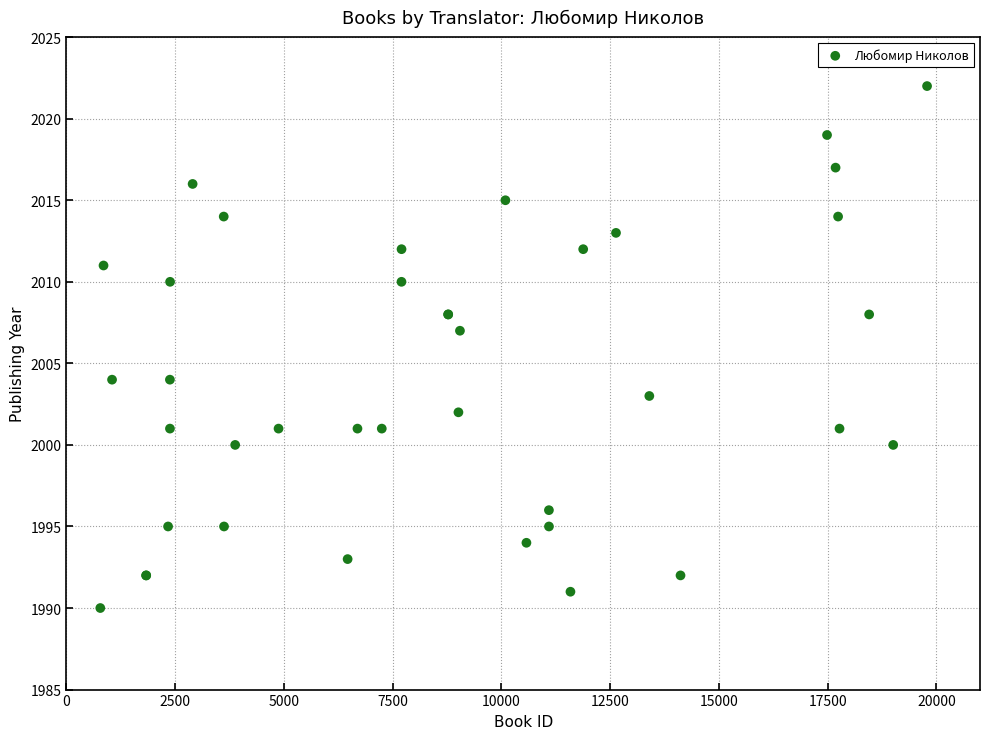

What Y value in the scatter plot is closest to 2006?

2007